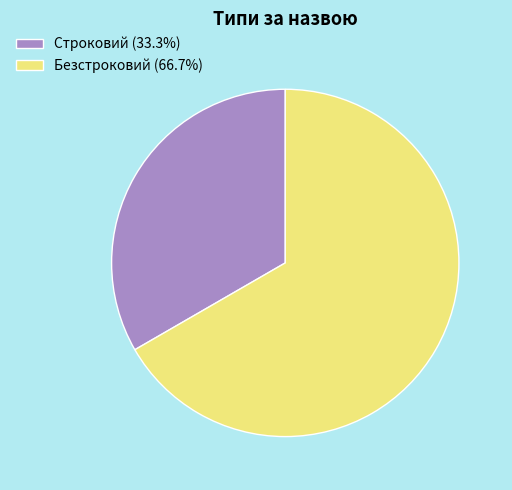

Do Безстроковий (66.7%) and Строковий (33.3%) together represent more than half of the pie?

Yes